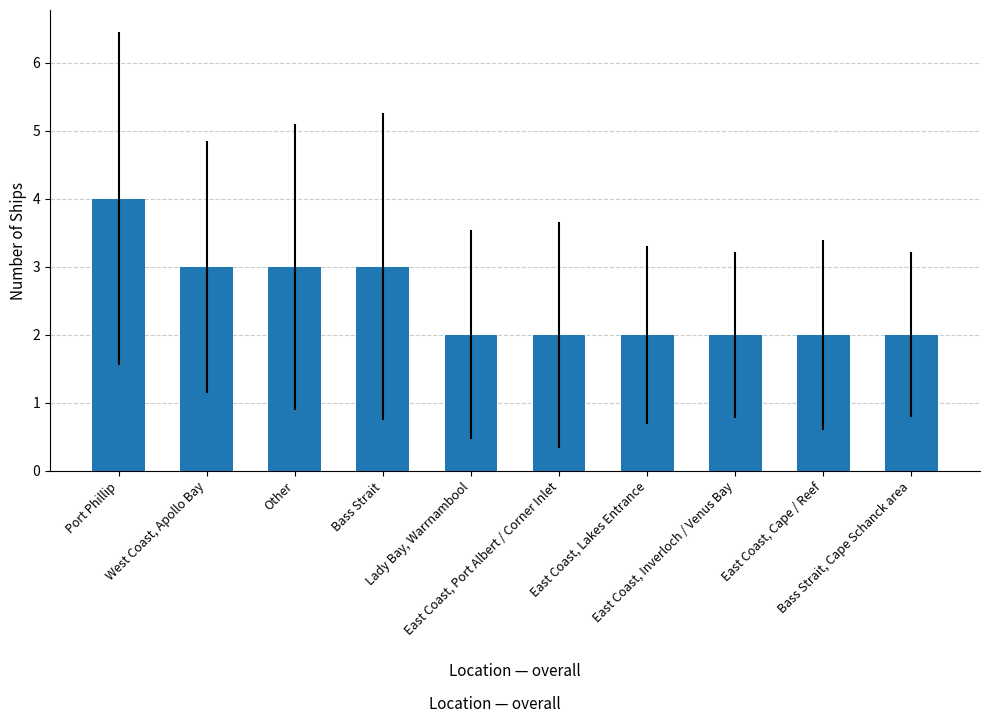

List the labels in order of value, largest first.

Port Phillip, West Coast, Apollo Bay, Other, Bass Strait, Lady Bay, Warrnambool, East Coast, Port Albert / Corner Inlet, East Coast, Lakes Entrance, East Coast, Inverloch / Venus Bay, East Coast, Cape / Reef, Bass Strait, Cape Schanck area